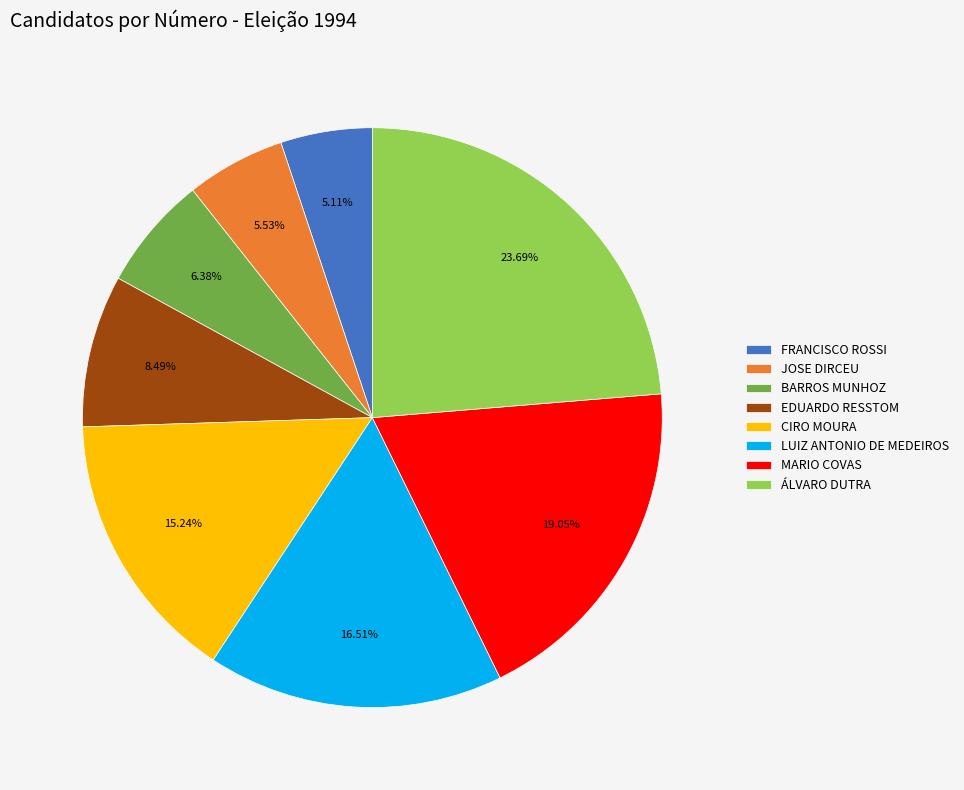

Which has a higher value, LUIZ ANTONIO DE MEDEIROS or BARROS MUNHOZ?

LUIZ ANTONIO DE MEDEIROS